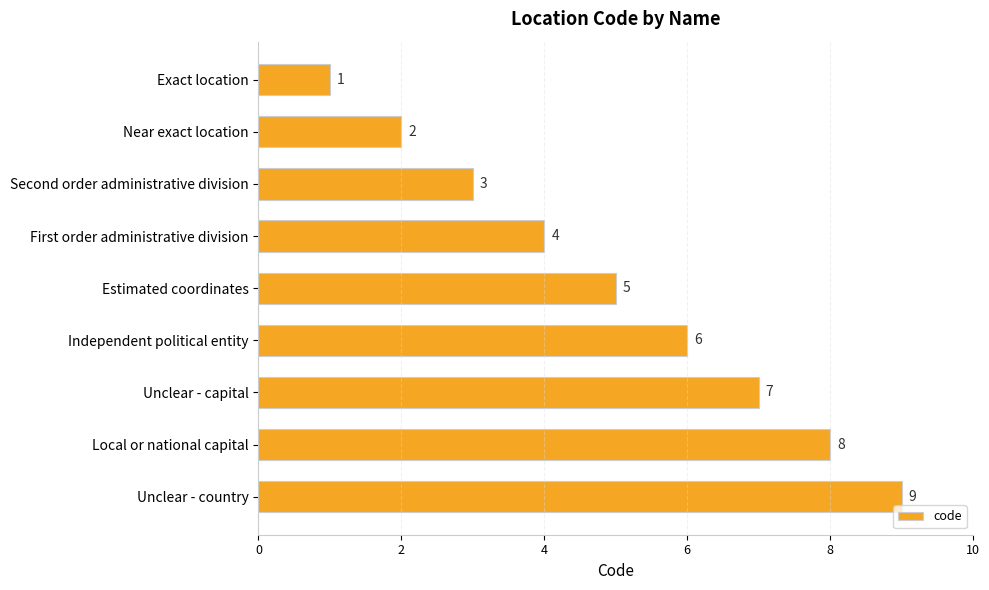

True or false: the data shows 1 at First order administrative division.

False